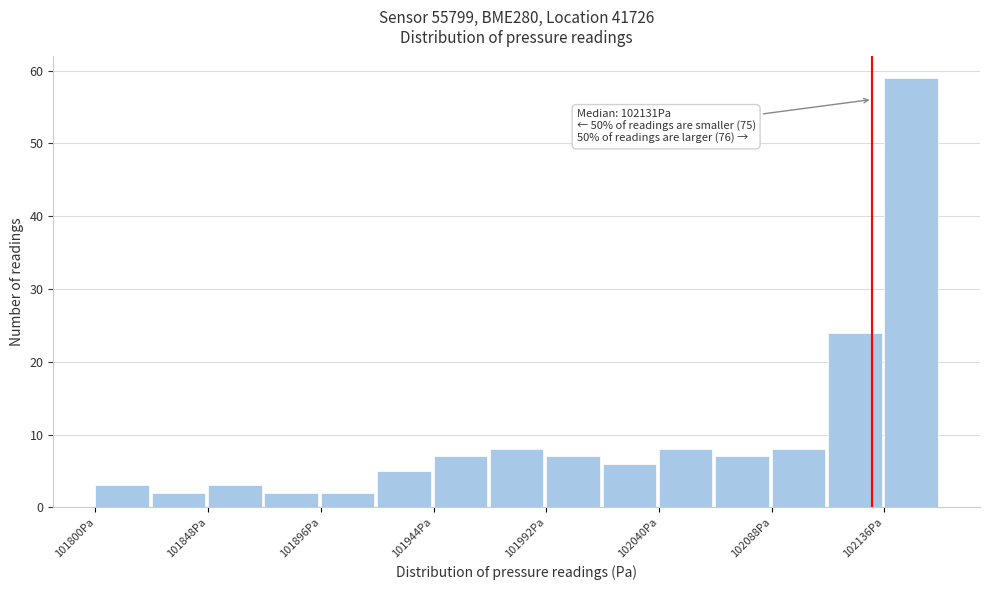

Over which range of the x-axis is the bar tallest?

102136 to 102160